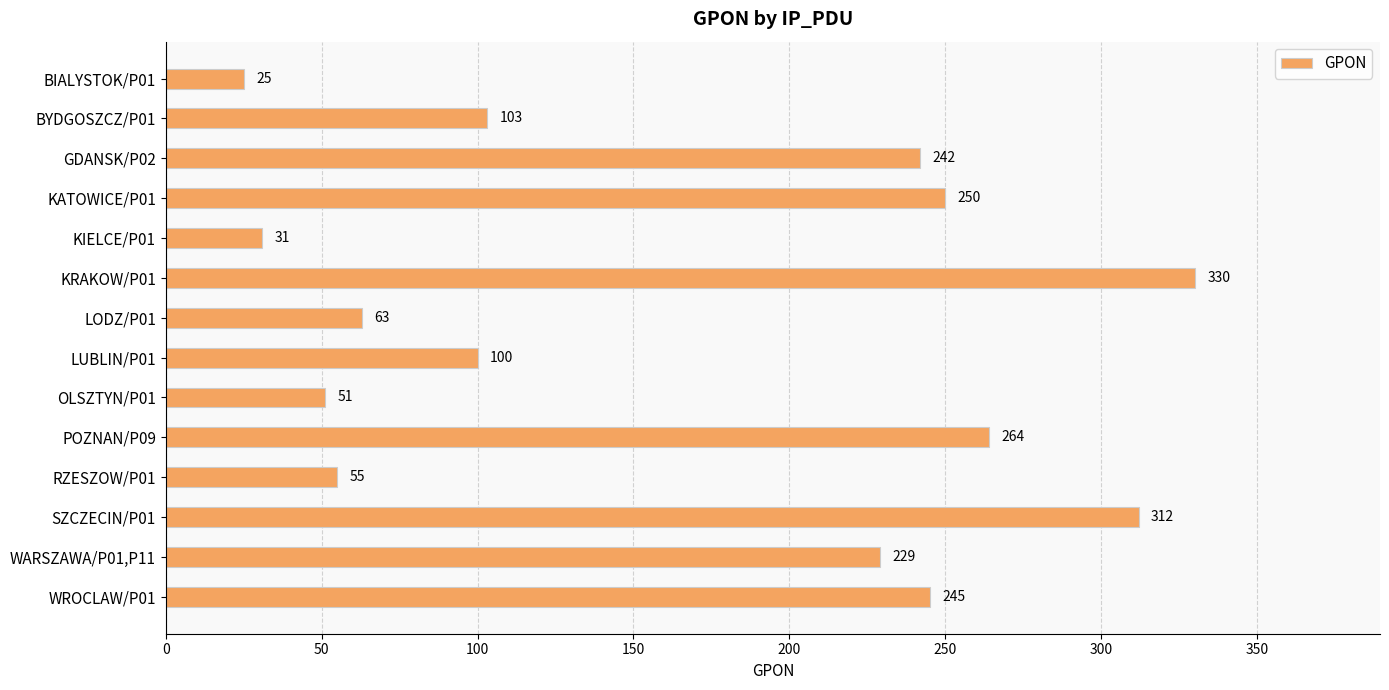

What is the label of the 5th bar from the bottom?

POZNAN/P09